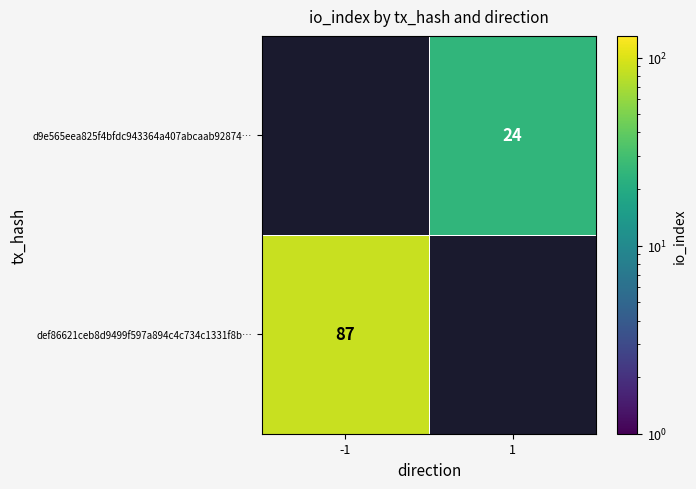

At how many categories does at least one series exceed 55?

1